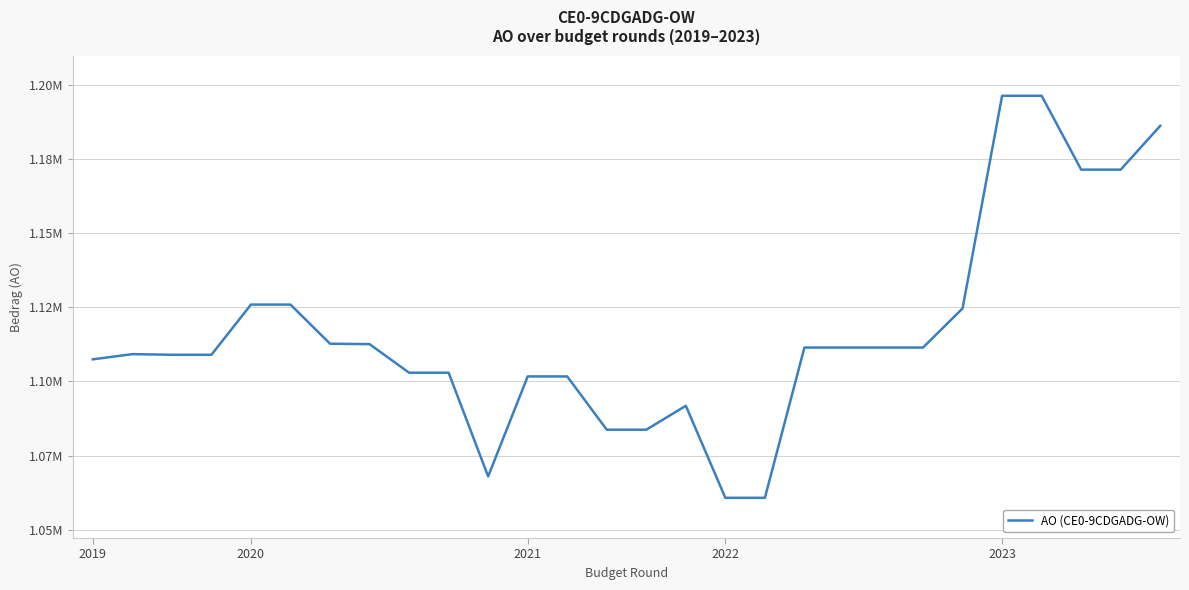

Is this an area chart (filled region under the line)?

No